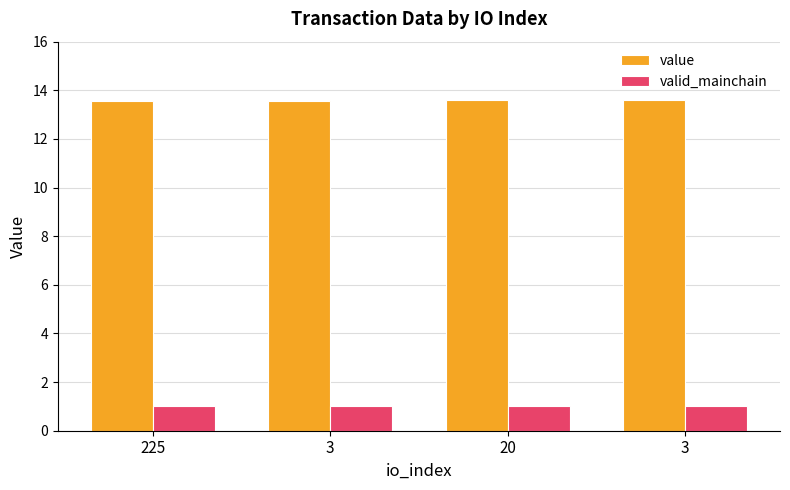

What is the smallest value displayed?

1.0